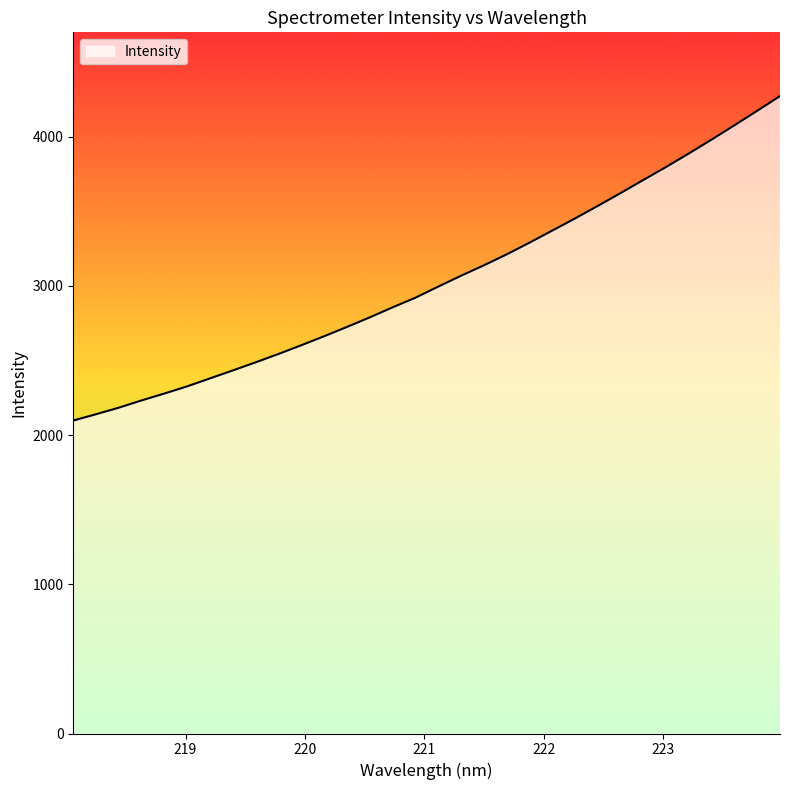

What is the smallest value displayed?

2097.2